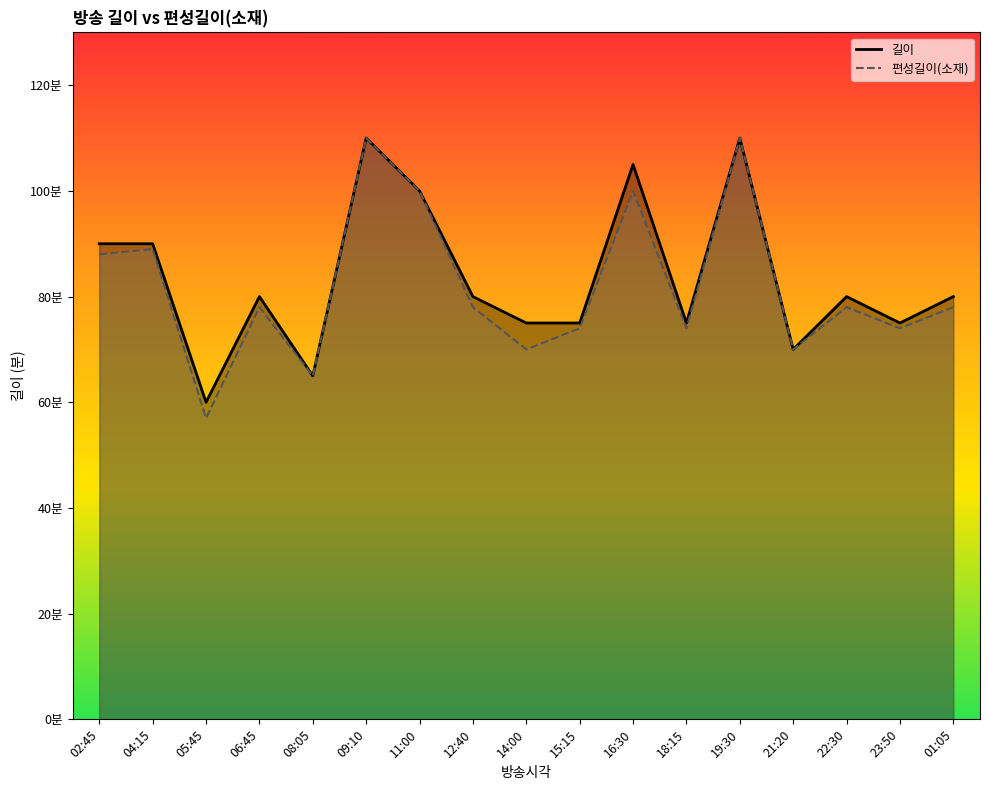

Rank the series by their average value, from highest to lowest.

길이, 편성길이(소재)